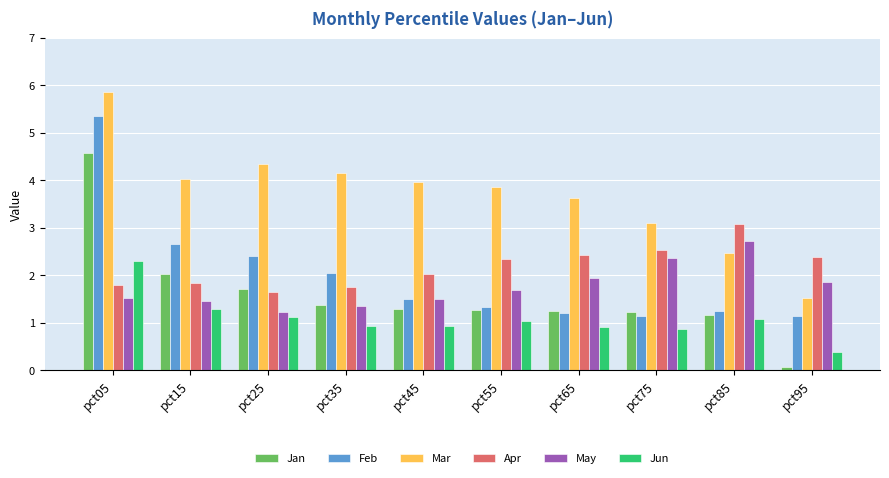

At which category does the chart reach its peak across all series?

pct05